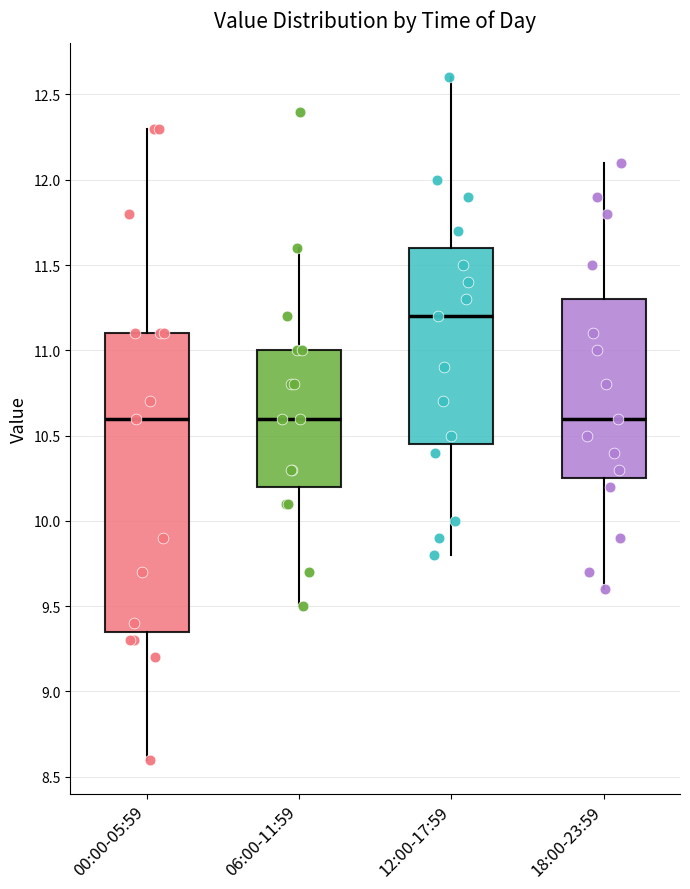

Which box is the tallest, from its lower edge to its upper edge?

00:00-05:59